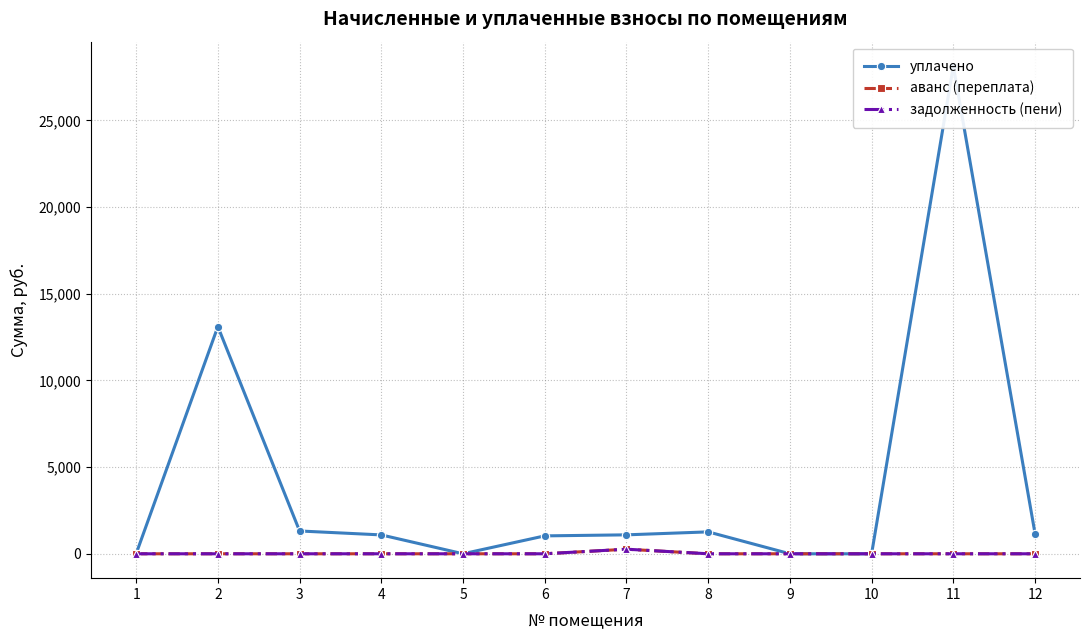

True or false: задолженность (пени) has more than 0 interior local peaks.

True